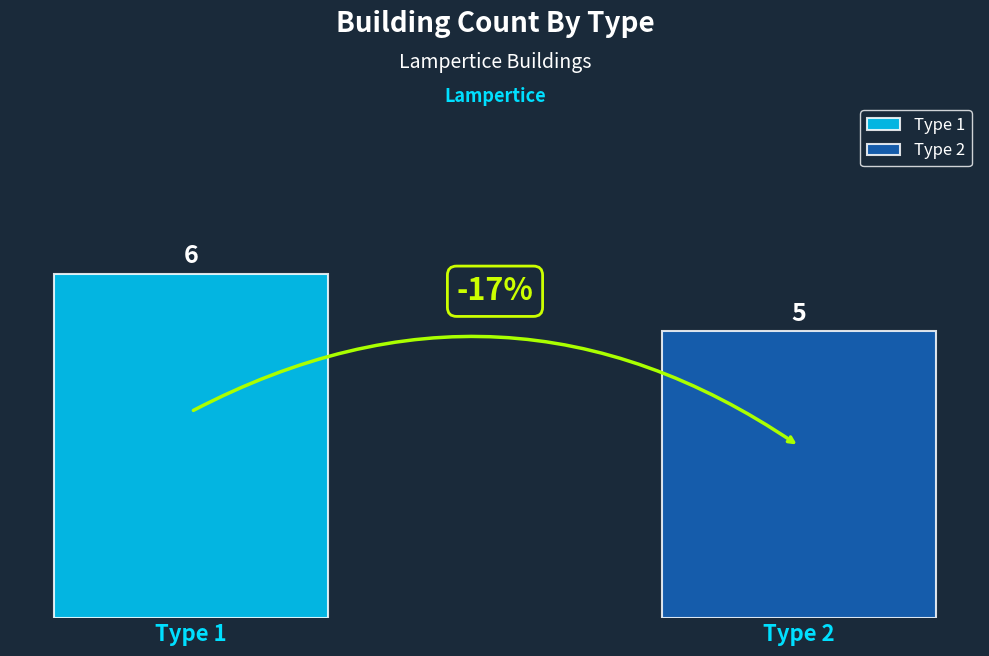

What is the minimum value shown in the chart?

5